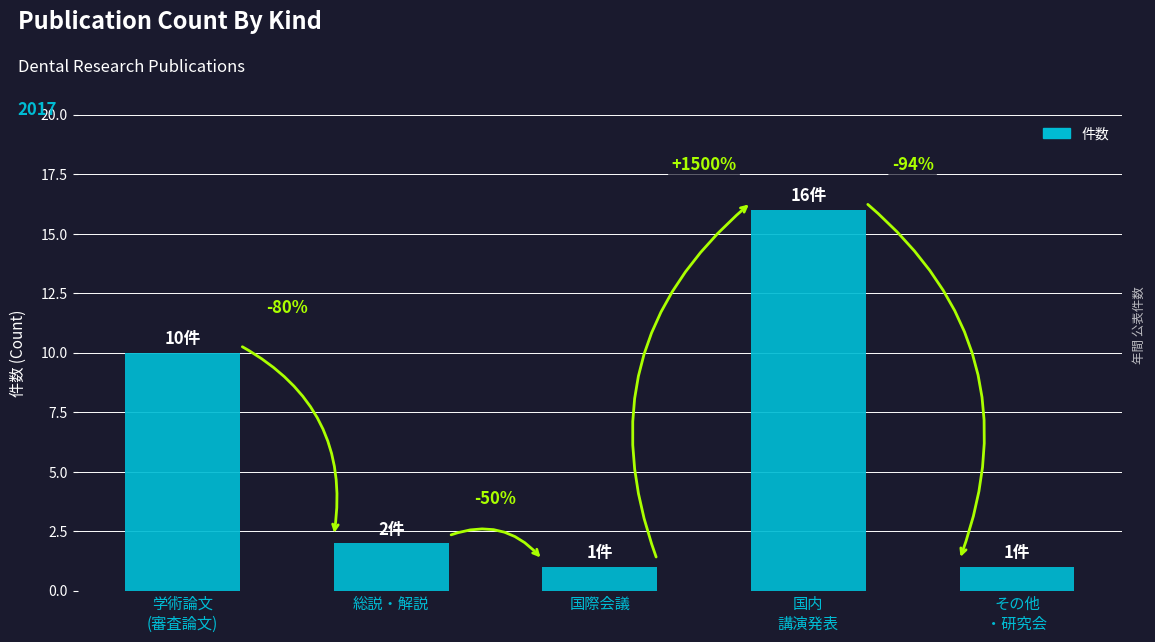

Are the bars horizontal?

No